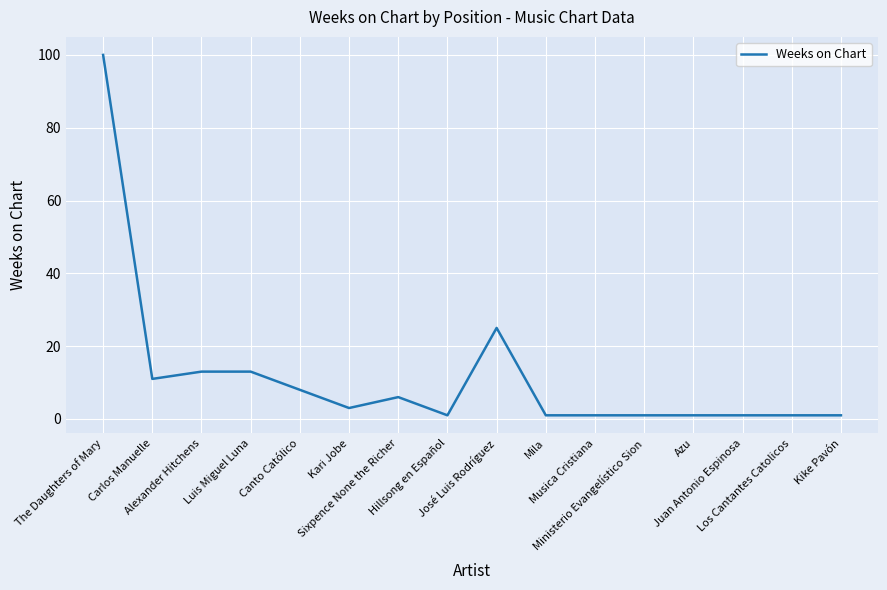

Reading right to left, transcribe all the data shown in this chart.

Kike Pavón=1	Los Cantantes Catolicos=1	Juan Antonio Espinosa=1	Azu=1	Ministerio Evangelístico Sion=1	Musica Cristiana=1	Mila=1	José Luis Rodríguez=25	Hillsong en Español=1	Sixpence None the Richer=6	Kari Jobe=3	Canto Católico=8	Luis Miguel Luna=13	Alexander Hitchens=13	Carlos Manuelle=11	The Daughters of Mary=100